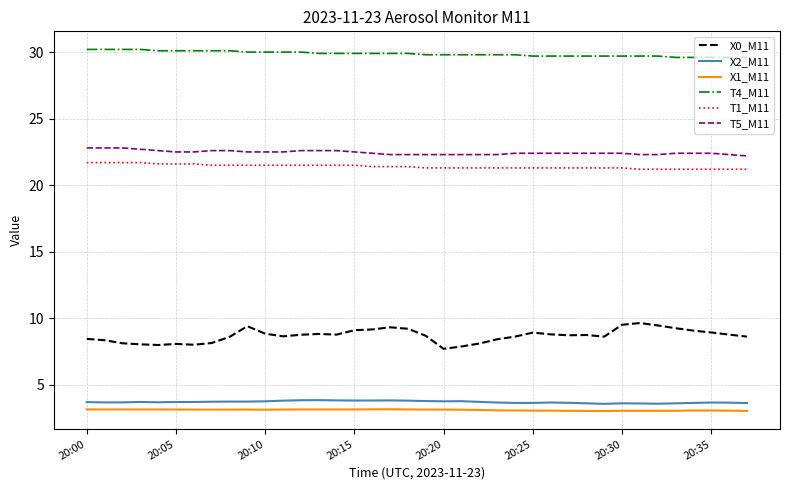

Which series has the largest total across all categories?

T4_M11